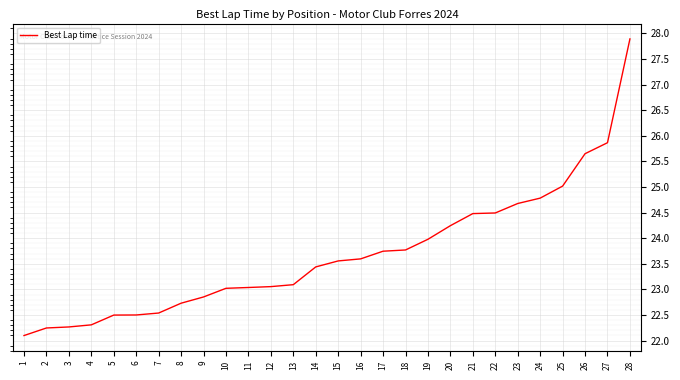

What is the difference between the maximum and minimum values?

5.8